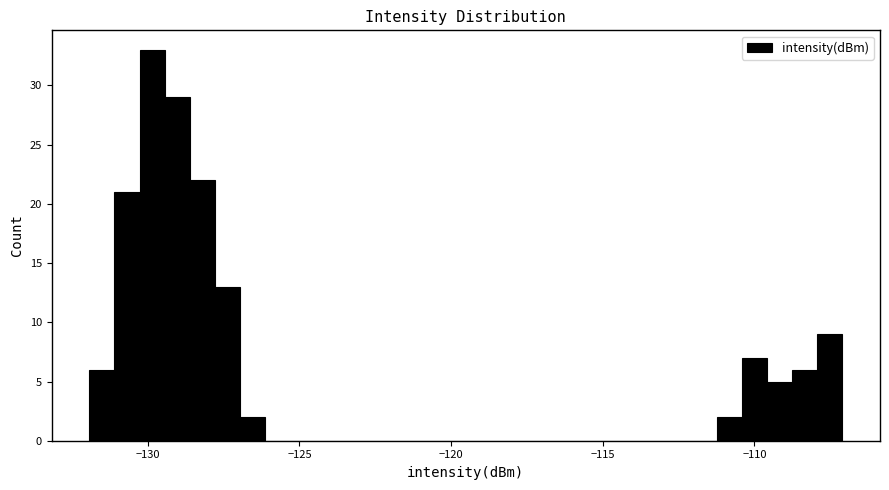

Around what value on the x-axis is the tallest bar? Give the approximate position of its centre, as read against the axis.

-130.0